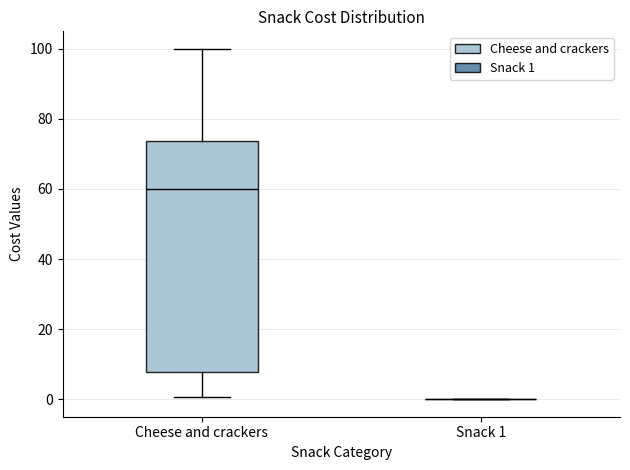

Reading left to right, read every box against the y-axis: the position of its median line, the range the box covers, and the ends of its whiskers. The values are not printed on the chart, so give them approximately, as read against the axis.

Cheese and crackers: median 60, box 8 to 74, whiskers 0 to 100
Snack 1: box collapsed to a line at 0, whiskers 0 to 0